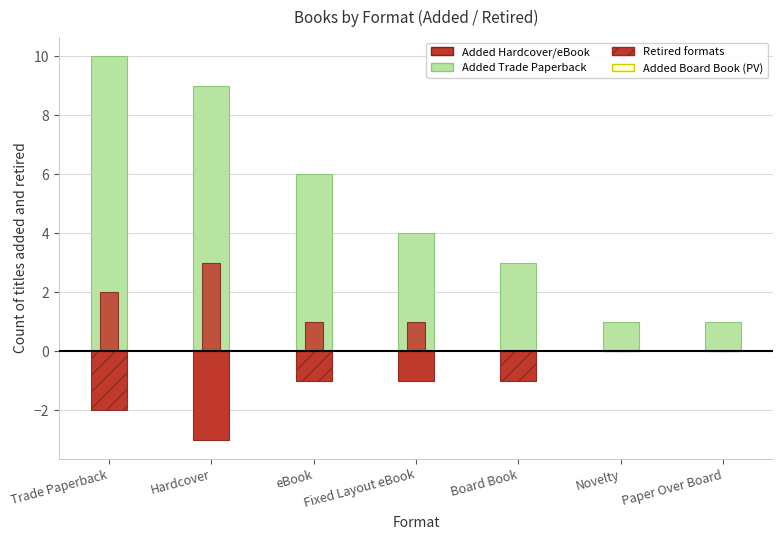

What is the label of the 6th bar from the right?

Hardcover